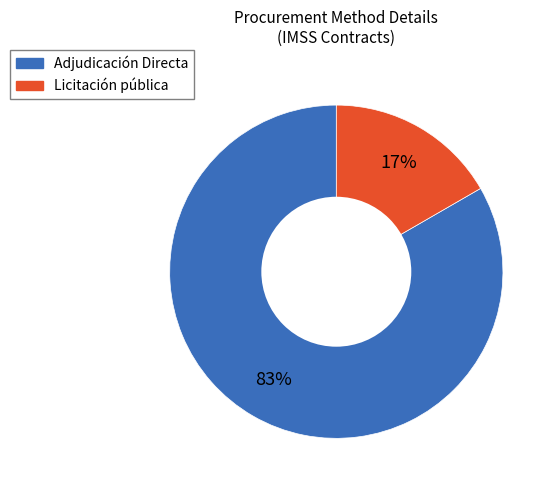

To the nearest percent, what is the average slice percentage?

50%